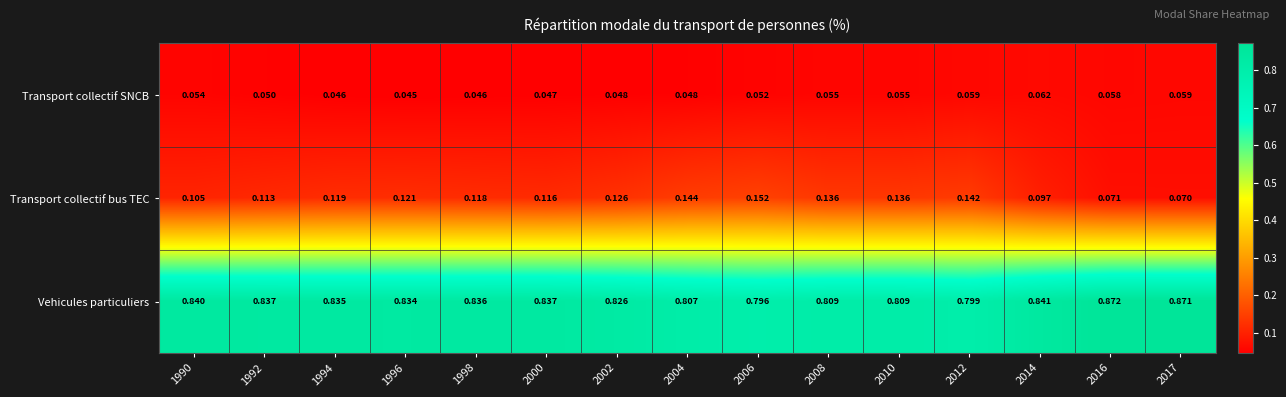

Between 2002 and 2017, which series saw the biggest shift?

Transport collectif bus TEC